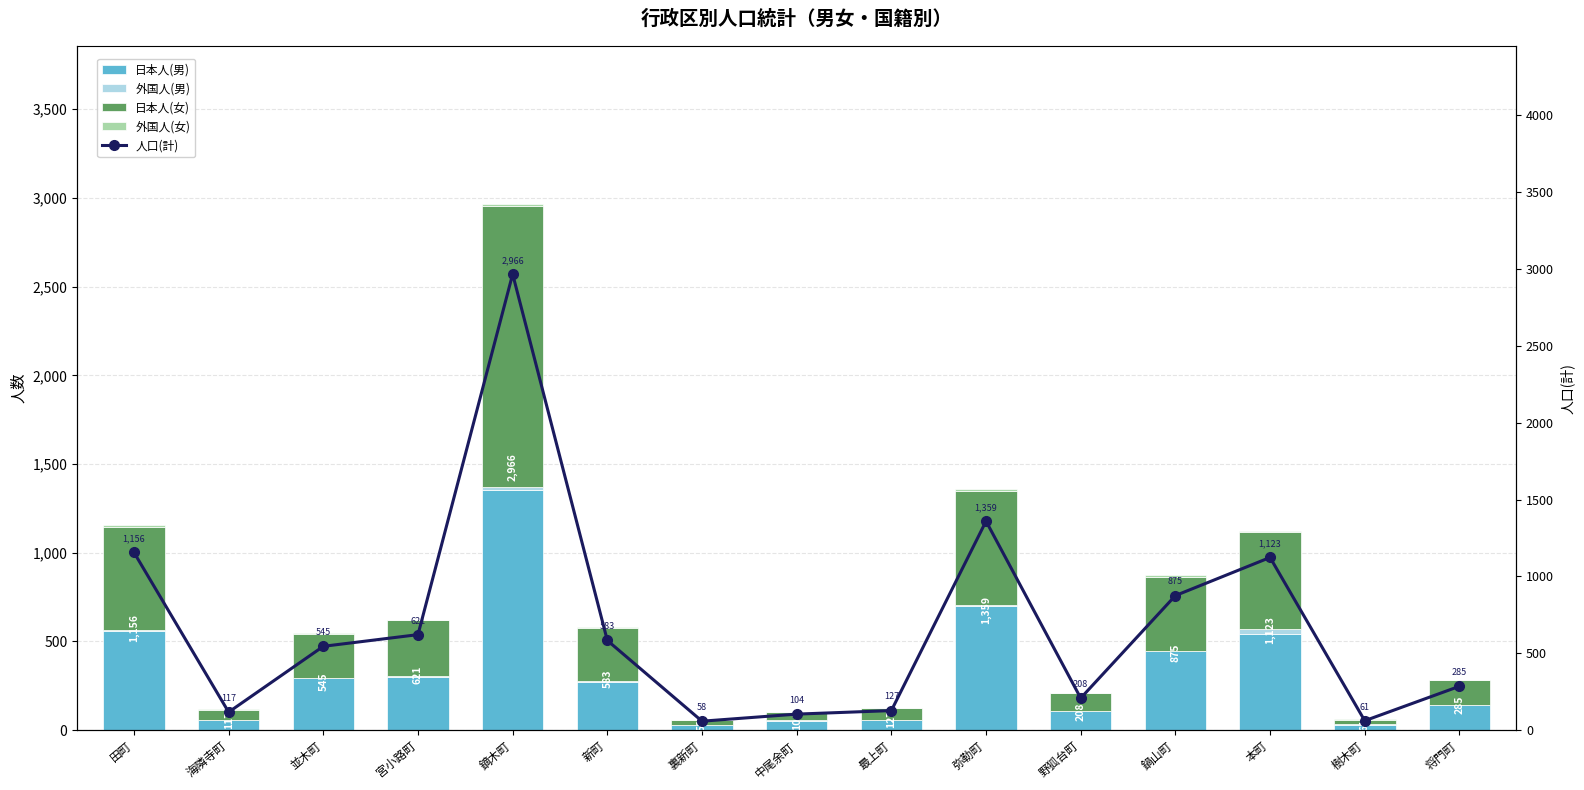

What is the average value of the 外国人(女) series?

5